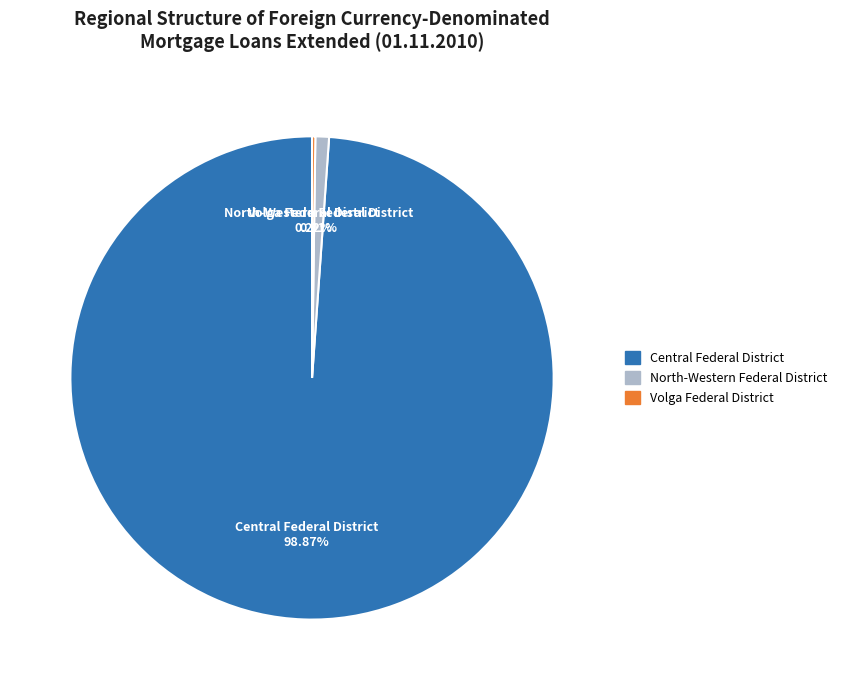

Is there a majority slice in this chart?

Yes